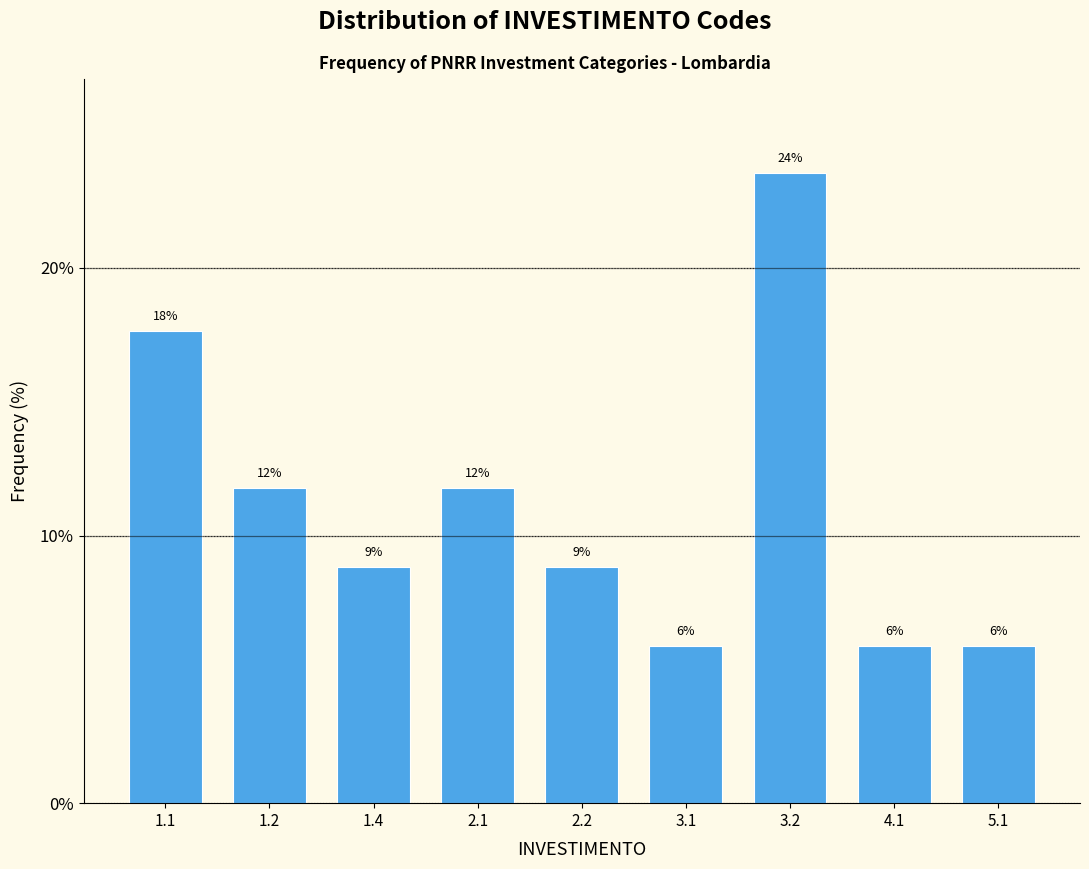

How many bars are there in total?

9